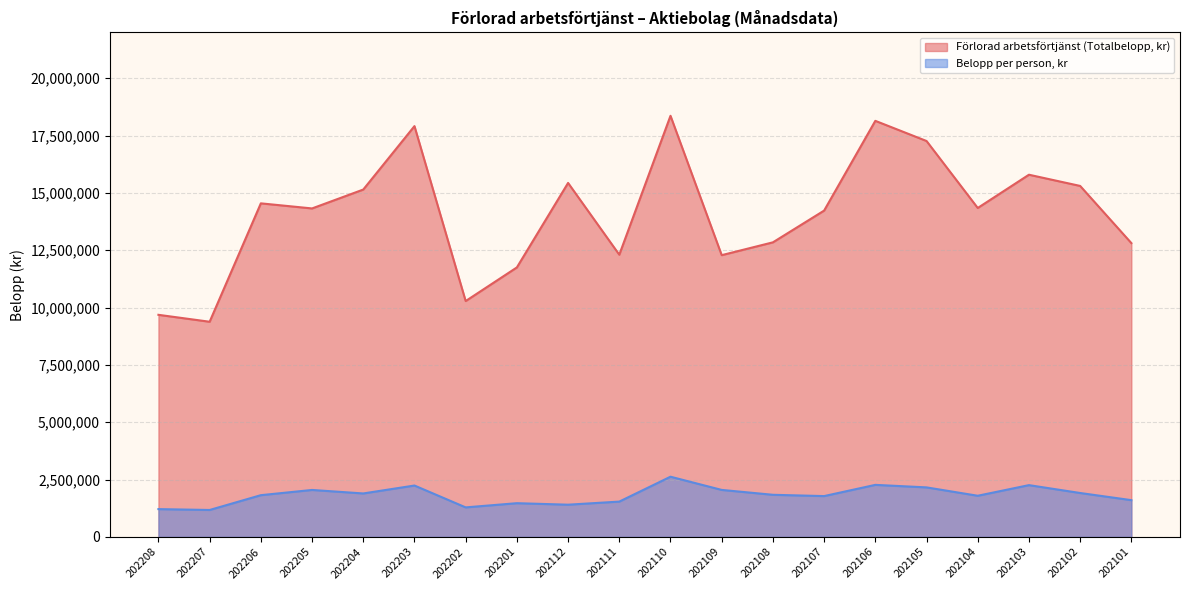

True or false: Förlorad arbetsförtjänst (Totalbelopp, kr) and Belopp per person, kr cross at least once.

False